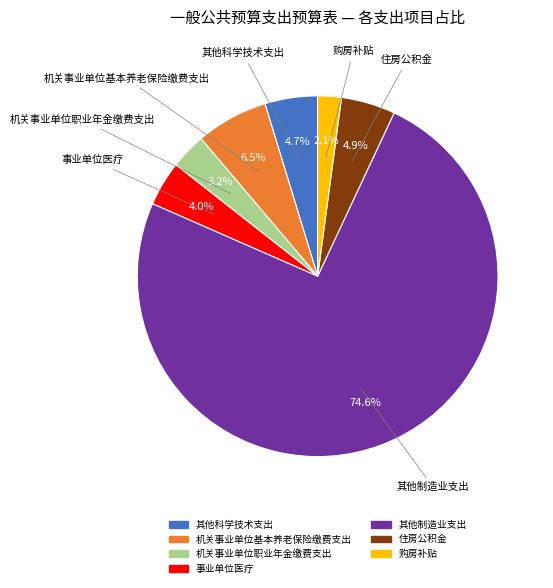

Count the number of slices in the pie.

7